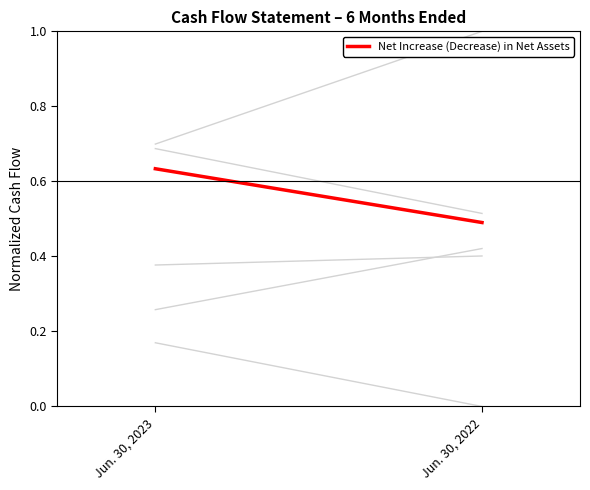

What is the value of the Borrowings on debt point at the 1st from the left?

0.7